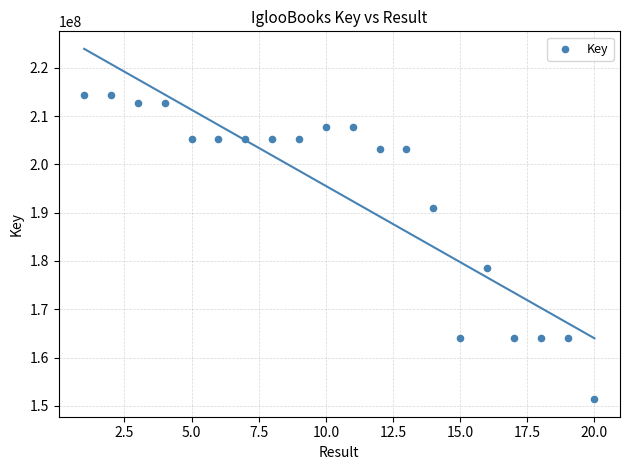

What is the range of Y values (max minus min)?

63051677